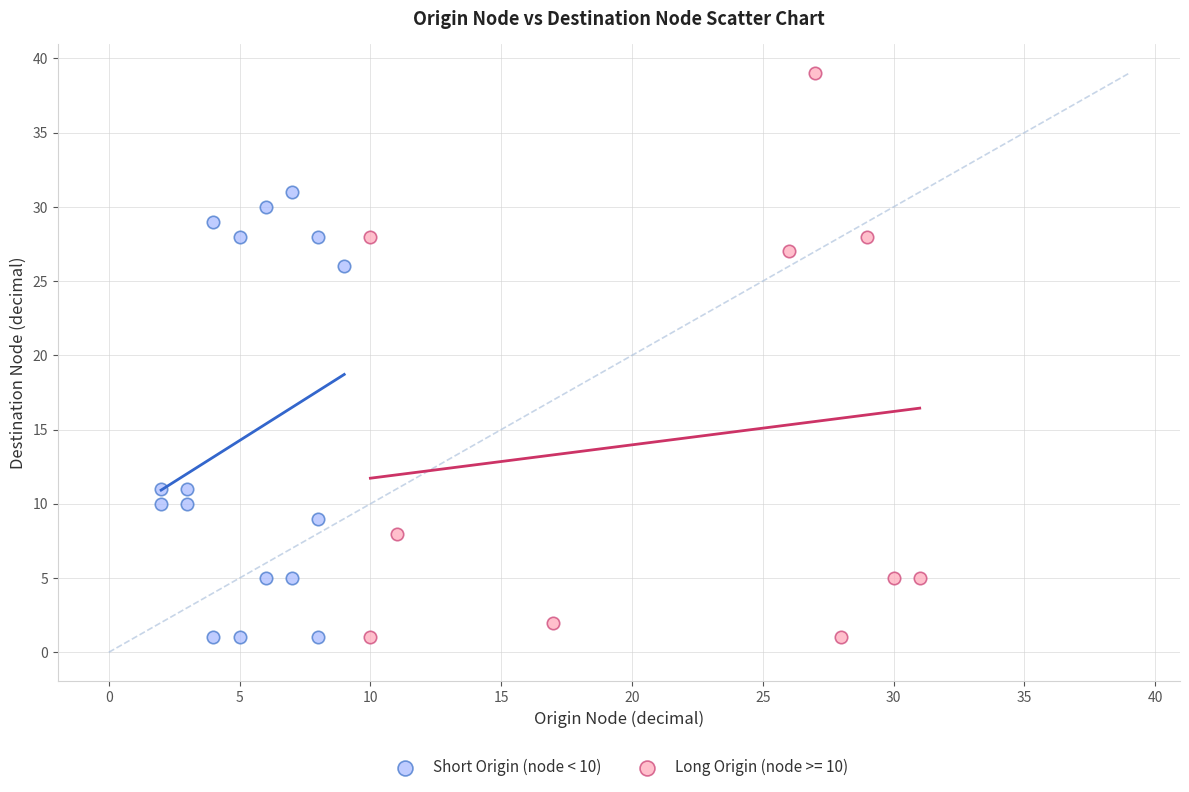

Which series has the largest Y range (max minus min)?

Long Origin (node >= 10)